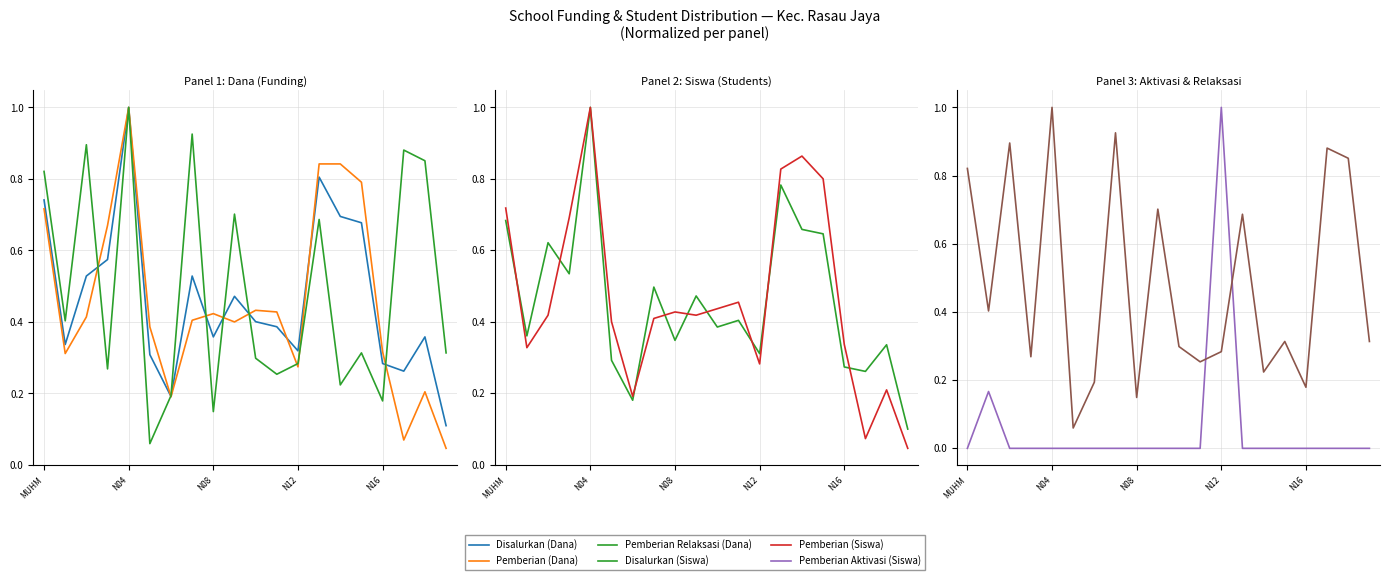

True or false: Disalurkan (Dana) has more than 2 interior local peaks.

True